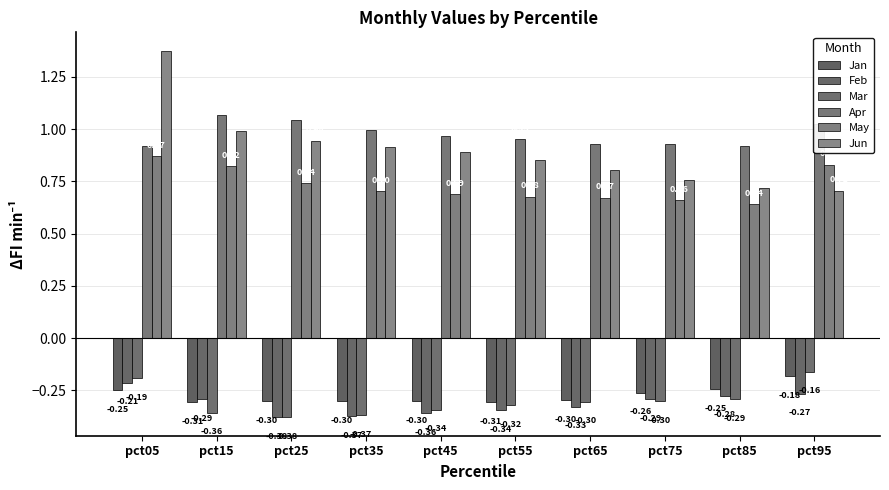

What is the difference between the Feb values at pct25 and pct05?

0.2